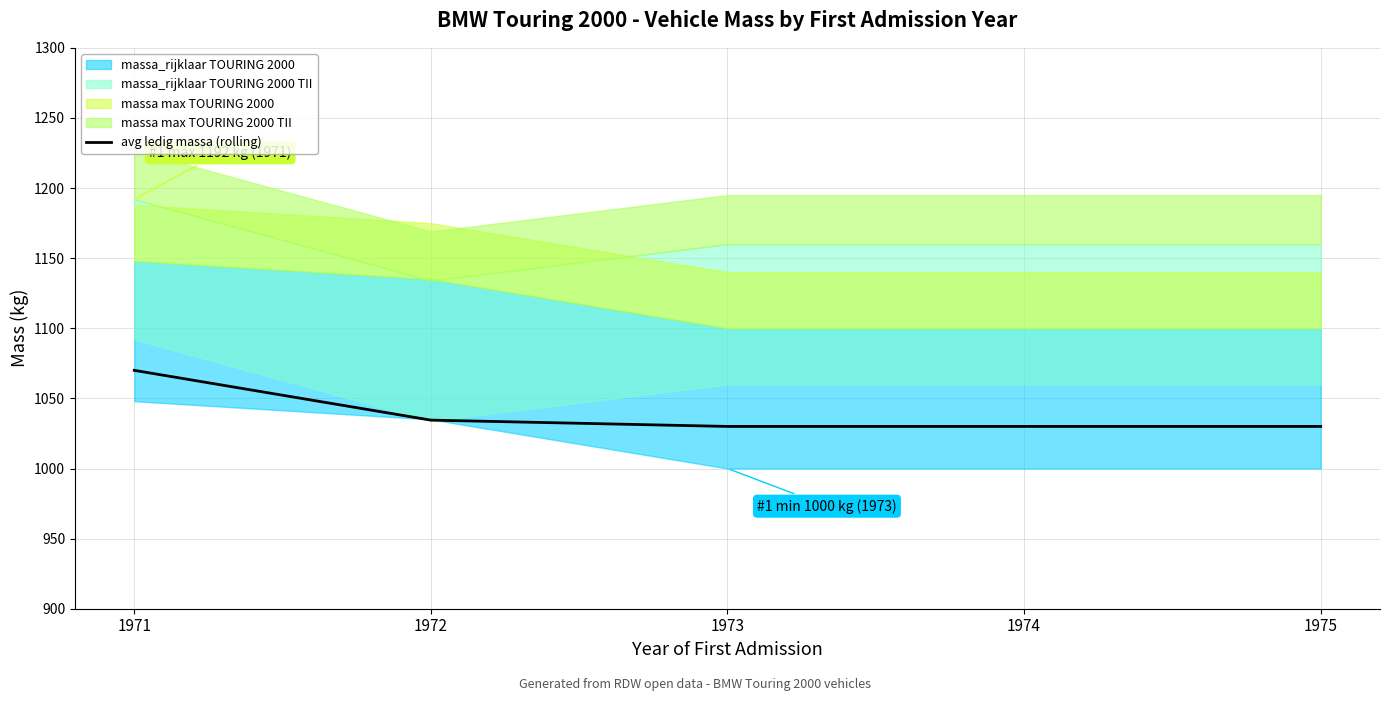

The value at 1972 is 1637.7. True or false?

False